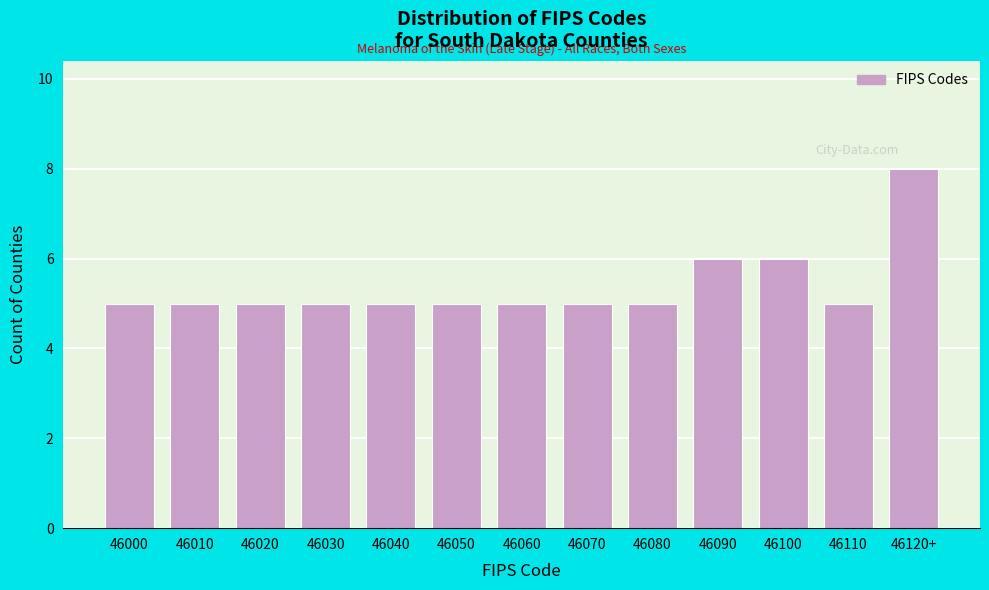

Reading right to left, list all the values displayed in this chart.

8	5	6	6	5	5	5	5	5	5	5	5	5